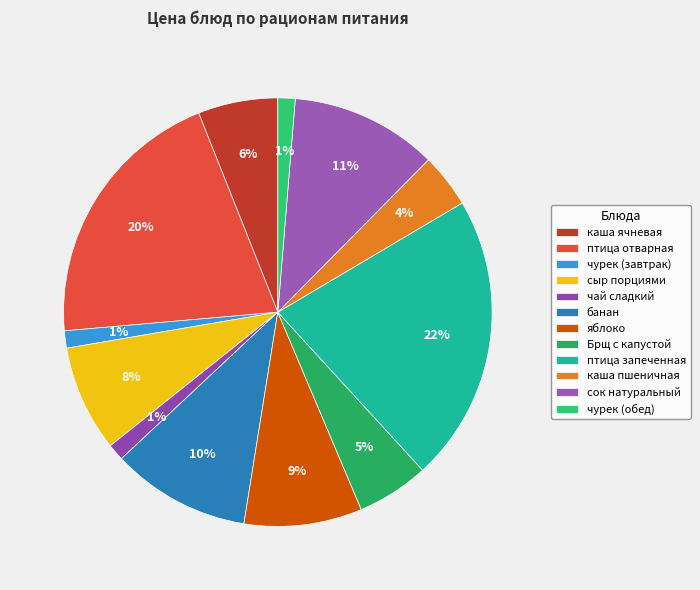

Combined, what portion of the pie is каша пшеничная and птица запеченная?

25.8%